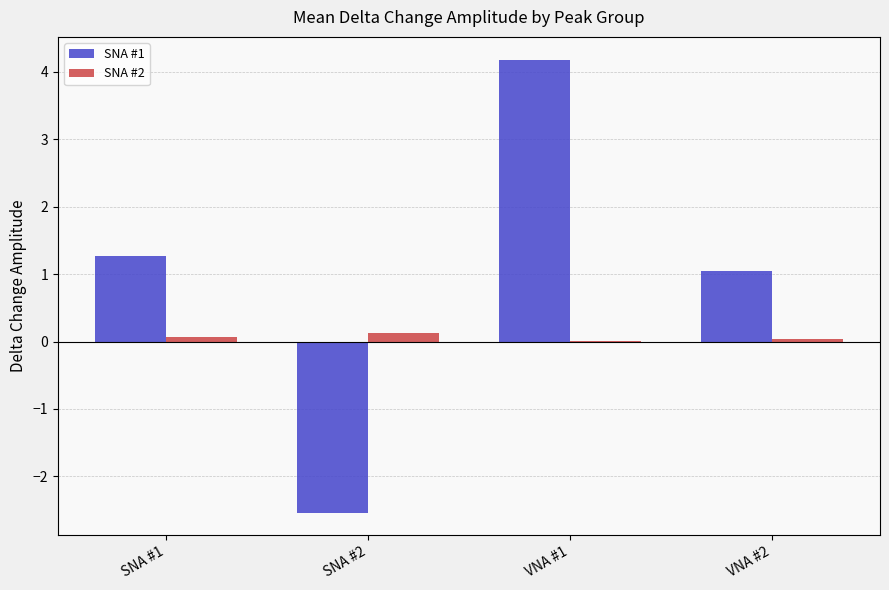

Which category has the highest value across all series?

VNA #1